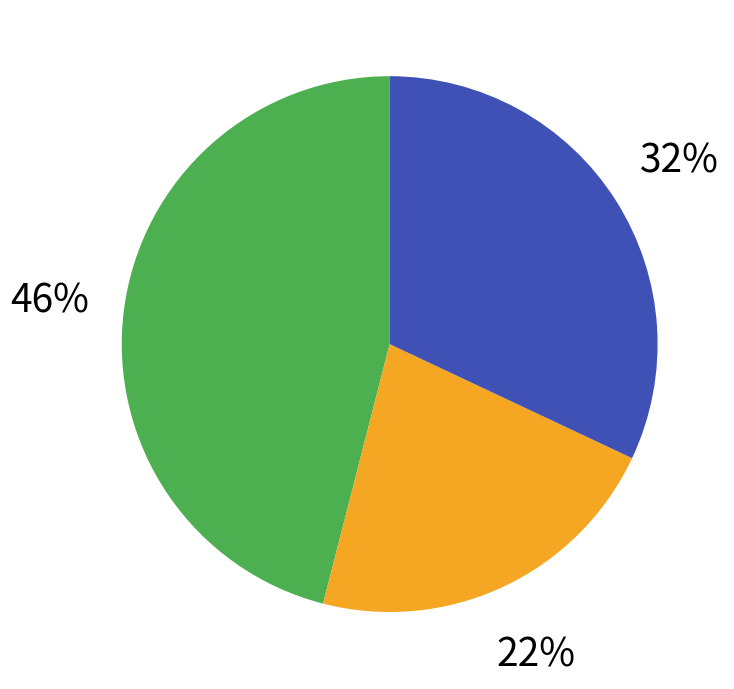

Is there a majority slice in this chart?

No